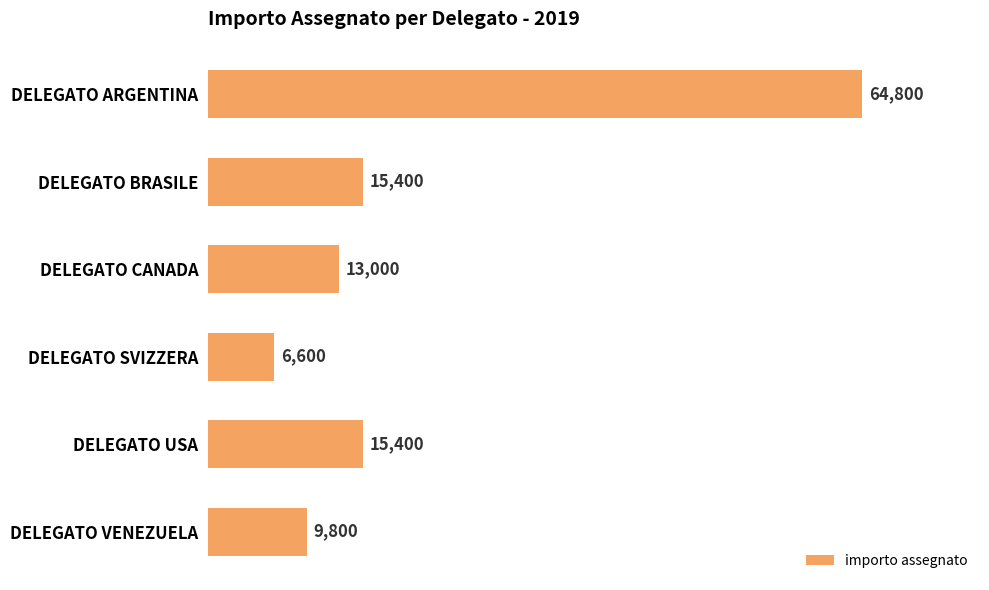

What is the change in value from DELEGATO BRASILE to DELEGATO VENEZUELA?

-5600